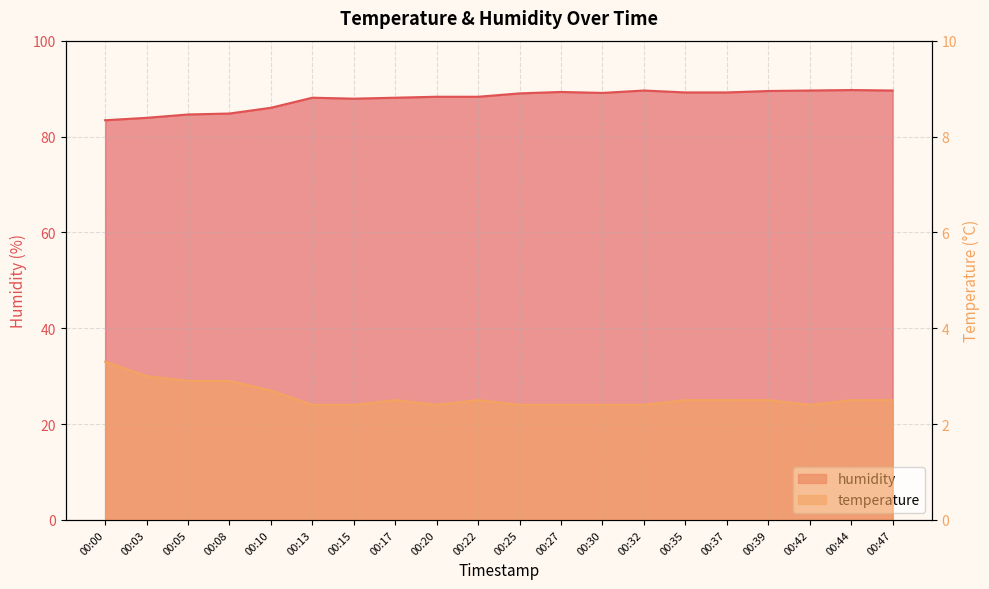

Reading left to right, transcribe all the data shown in this chart.

temperature: 3.3	3.0	2.9	2.9	2.7	2.4	2.4	2.5	2.4	2.5	2.4	2.4	2.4	2.4	2.5	2.5	2.5	2.4	2.5	2.5
humidity: 83.4	83.9	84.6	84.8	86.0	88.1	87.9	88.1	88.3	88.3	89.0	89.3	89.1	89.6	89.2	89.2	89.5	89.6	89.7	89.6